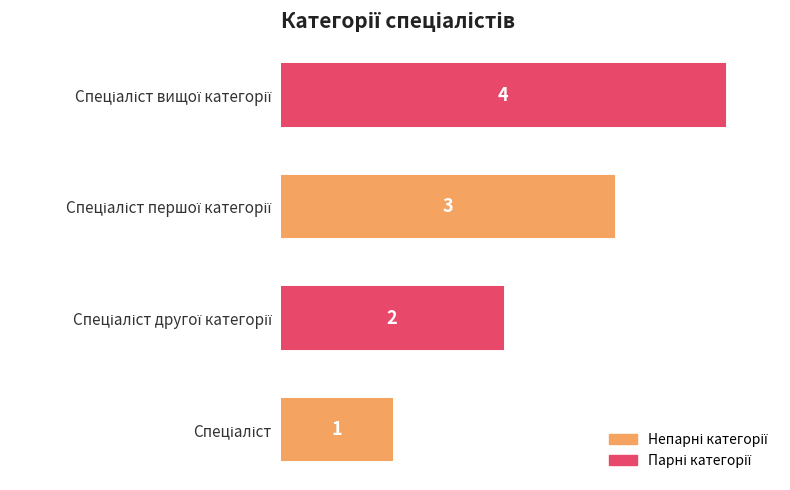

What is the greatest value displayed?

4